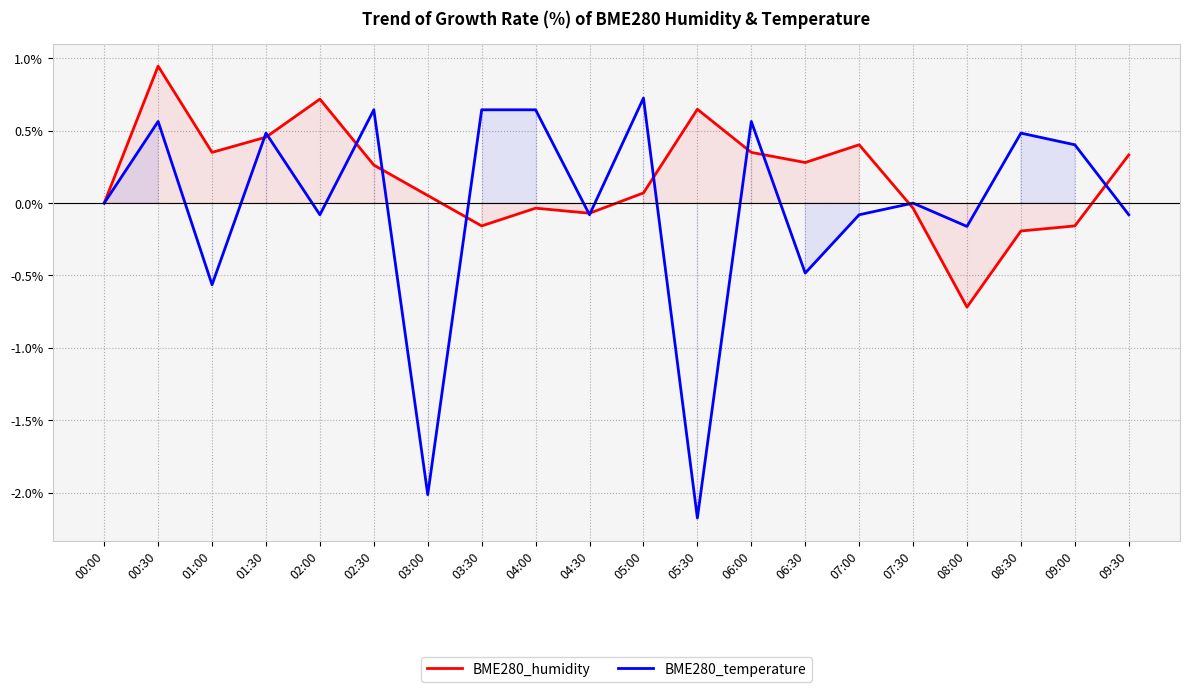

Where do BME280_temperature and BME280_humidity first cross each other?

01:00 and 01:30